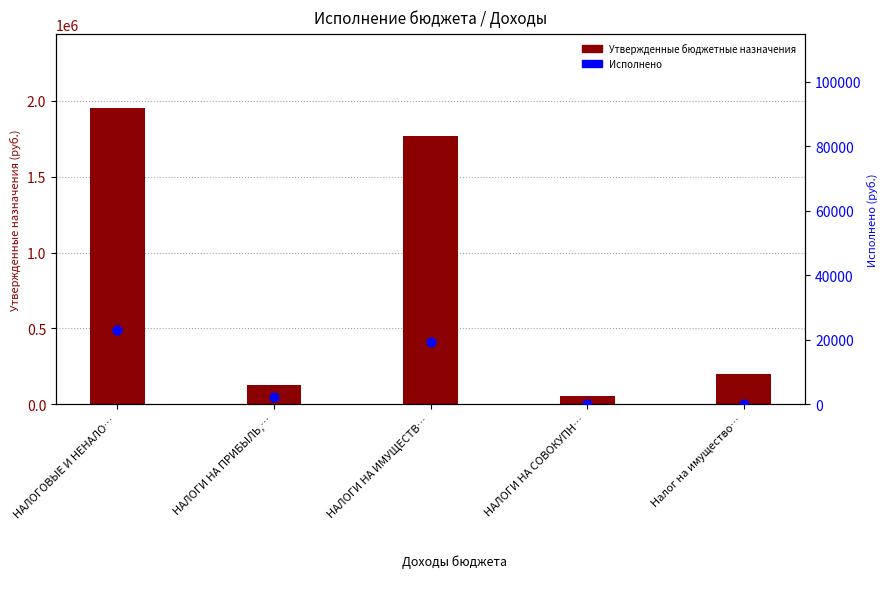

At which category is the sum across all series the highest?

НАЛОГОВЫЕ И НЕНАЛО…